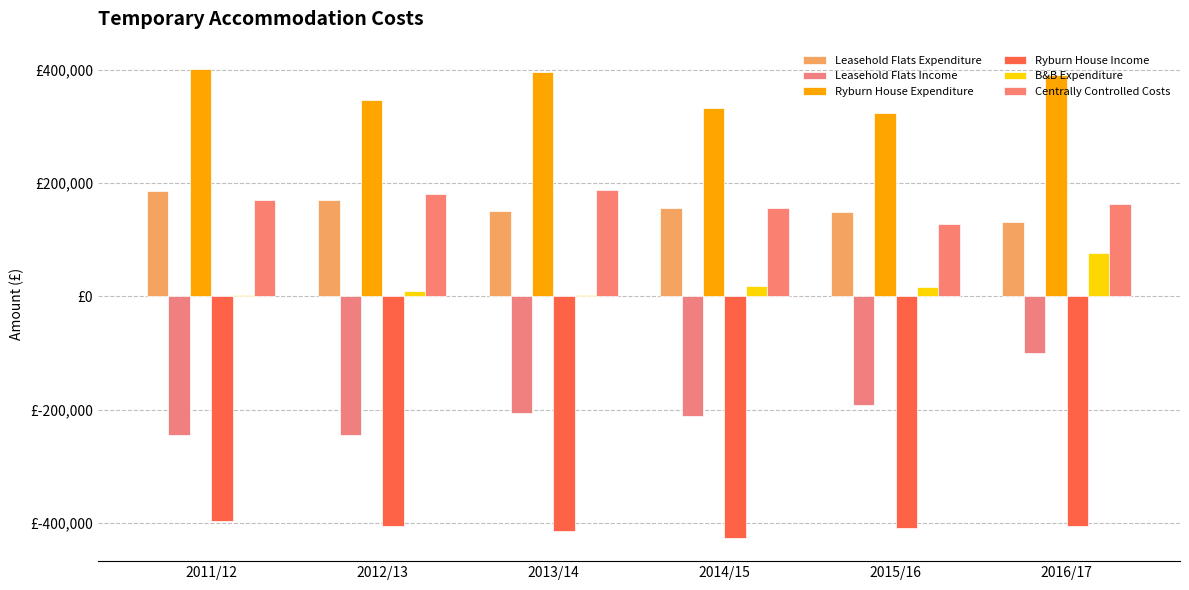

What is the highest value of the Leasehold Flats Income series?

-99145.1